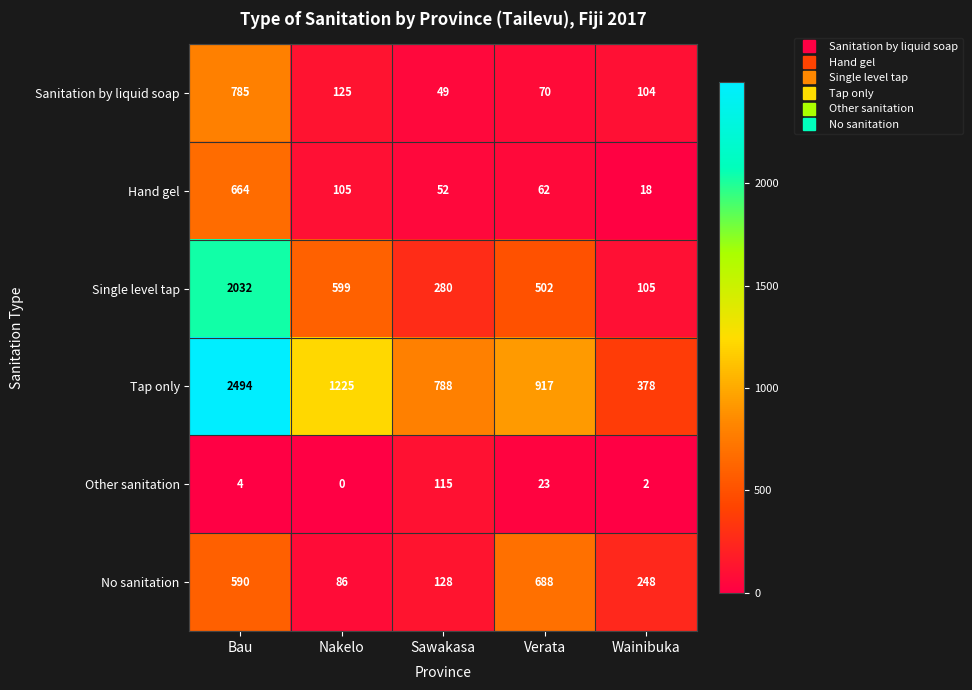

Which series has the largest range (max minus min)?

Tap only